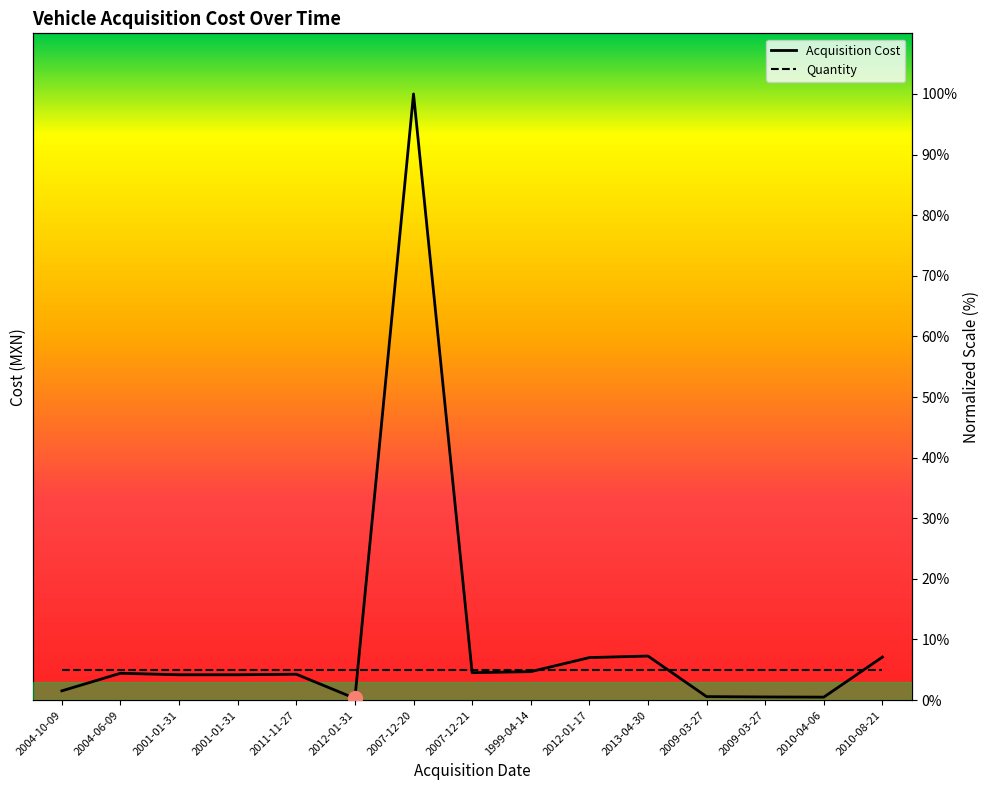

Which has a higher value, 2001-01-31 or 2010-04-06?

2001-01-31